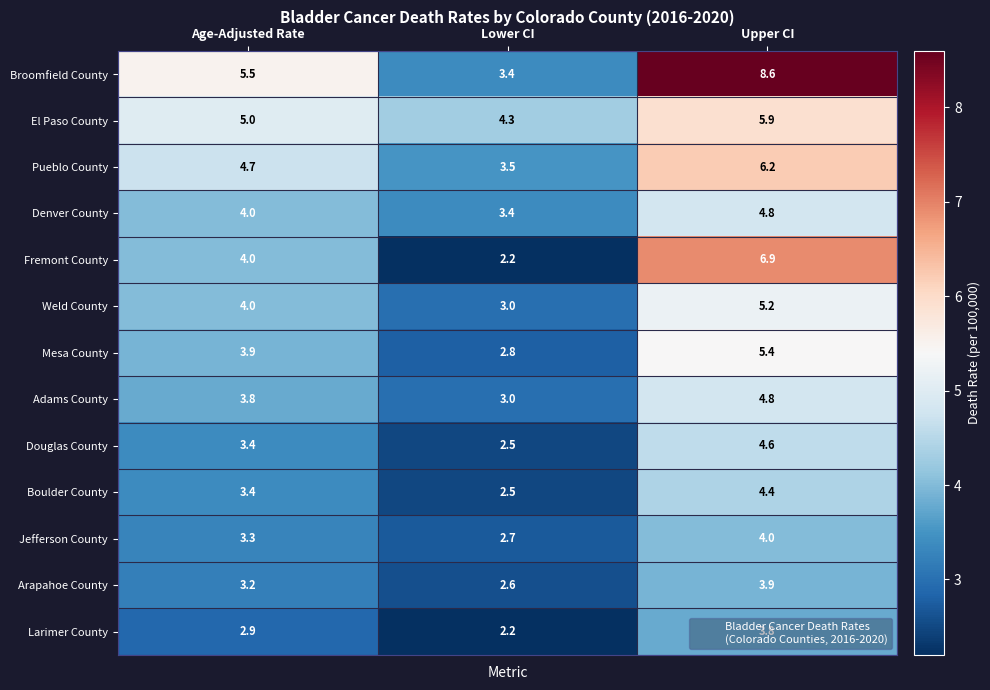

At how many categories does at least one series exceed 5?

2